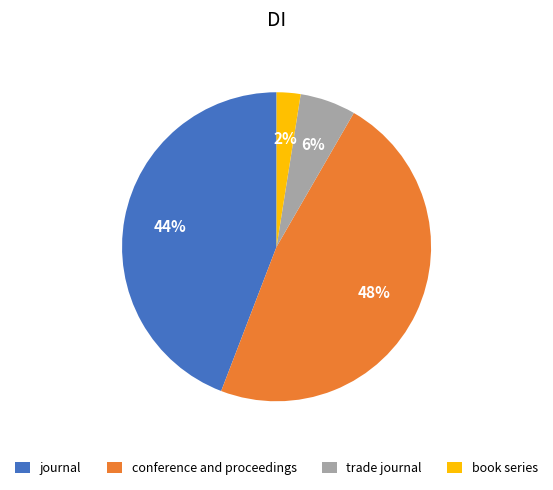

Which has a higher value, journal or trade journal?

journal